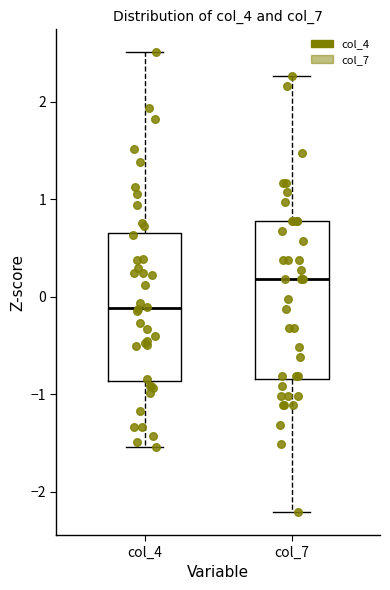

Reading left to right, read every box against the y-axis: the position of its median line, the range the box covers, and the ends of its whiskers. The values are not printed on the chart, so give them approximately, as read against the axis.

col_4: median -0.1, box -0.9 to 0.7, whiskers -1.5 to 2.5
col_7: median 0.2, box -0.8 to 0.8, whiskers -2.2 to 2.3